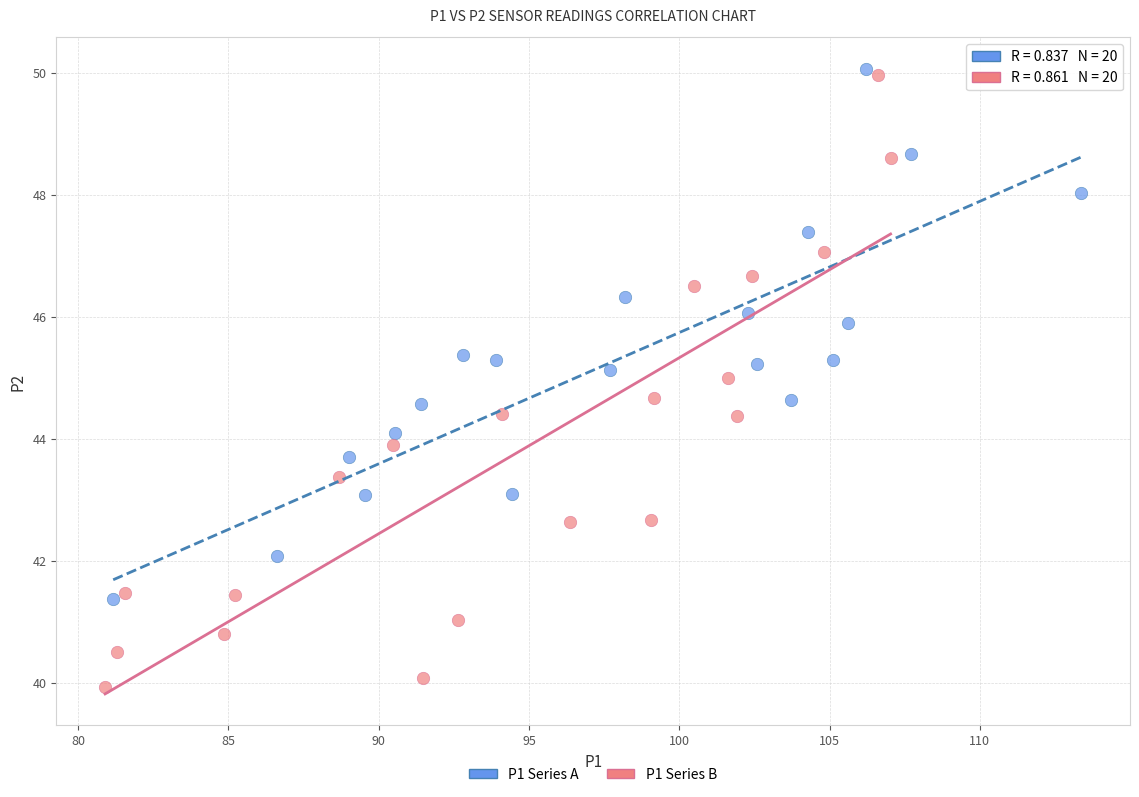

Which series has the largest Y range (max minus min)?

P1 Series B